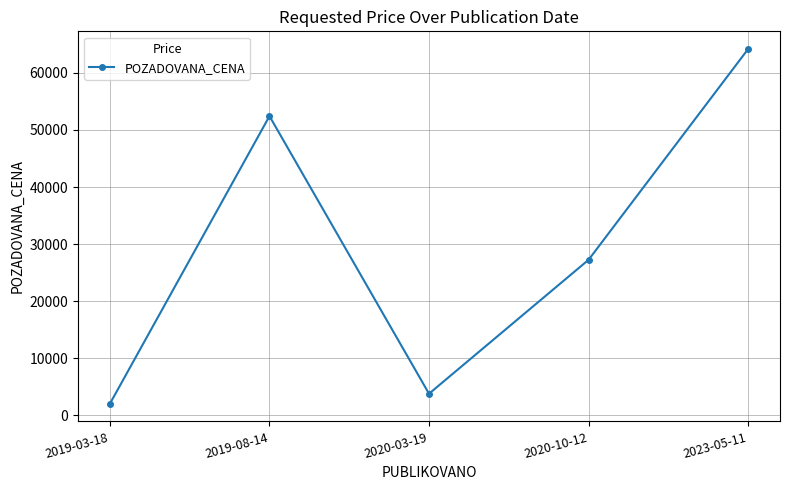

What is the ratio of the value at 2019-08-14 to the value at 2023-05-11?

0.8